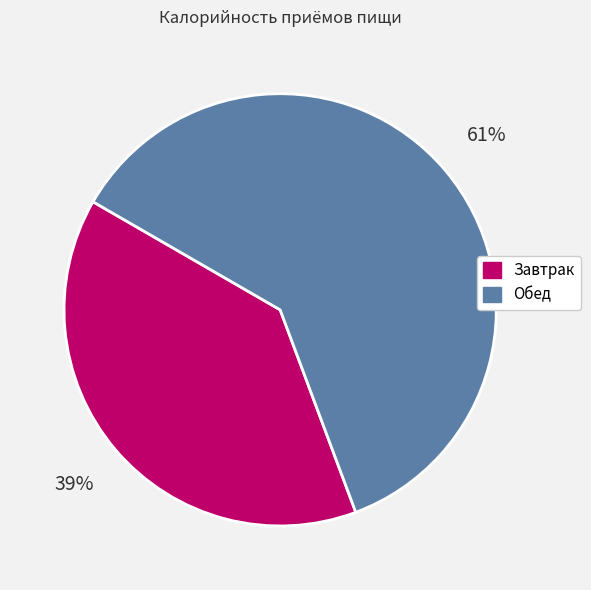

Is it true that Завтрак is 29% of the pie?

False